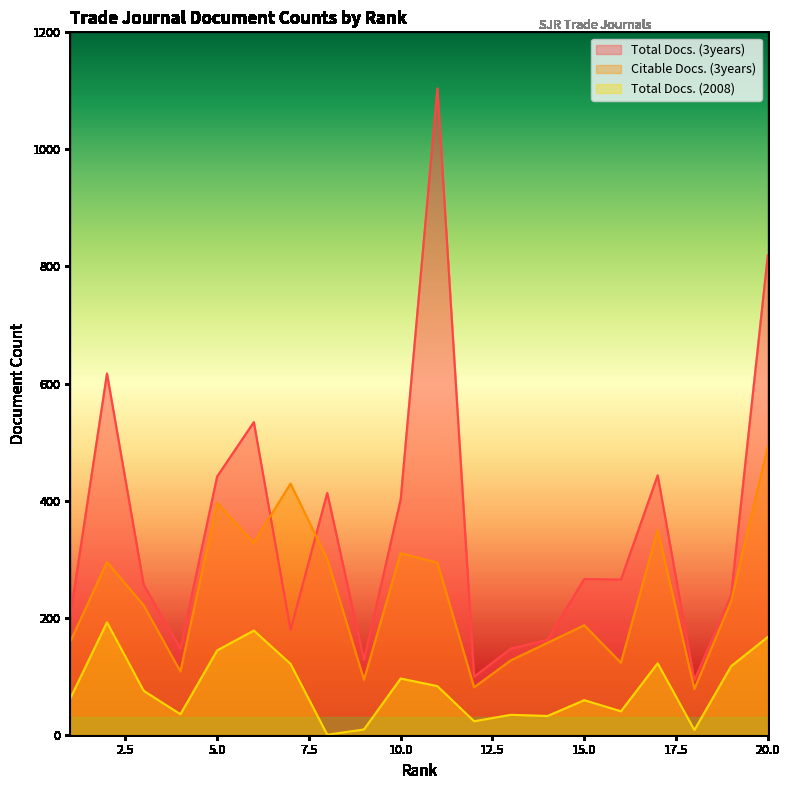

The value of Total Docs. (2008) at 3 is 75. True or false?

True